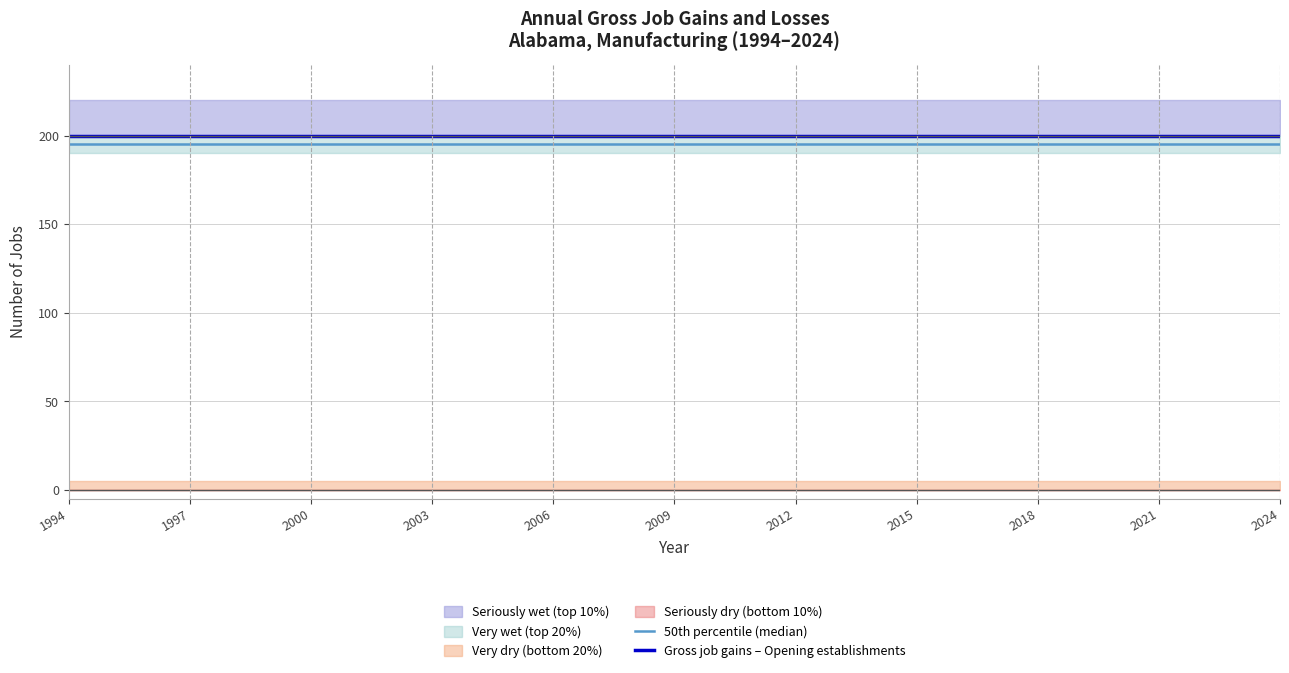

True or false: Gross job gains – Opening establishments and 50th percentile (median) cross at least once.

False